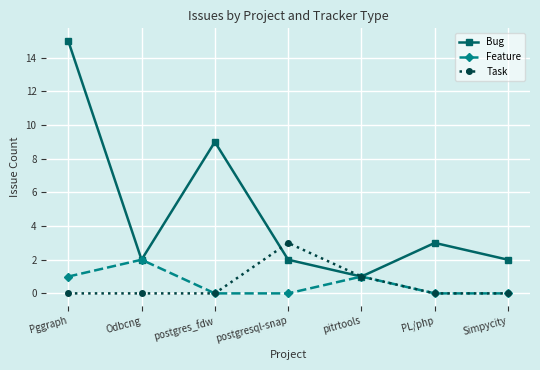

Which series has the widest spread of values?

Bug